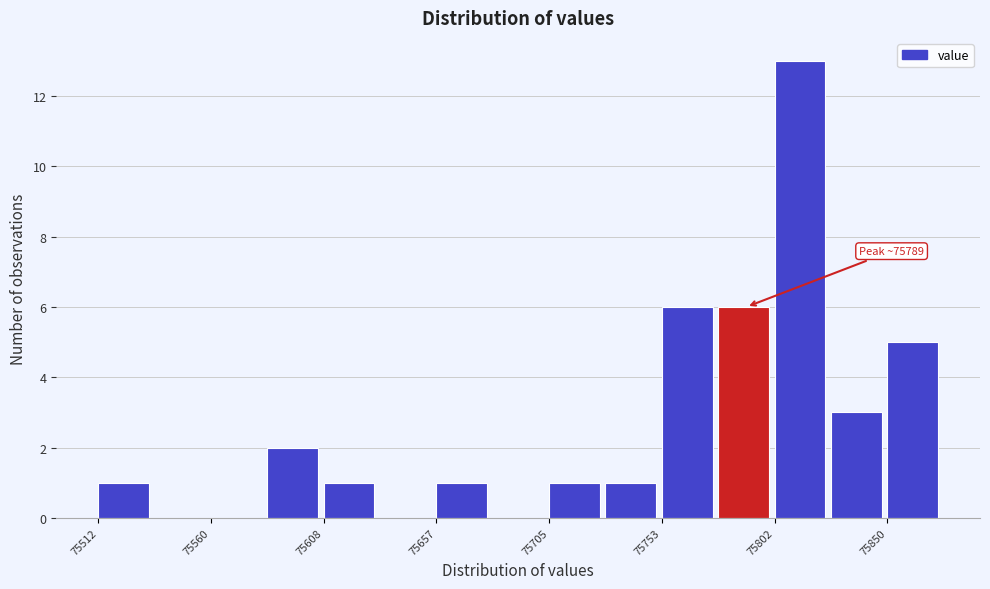

Over which range of the x-axis is the bar tallest?

75800 to 75825